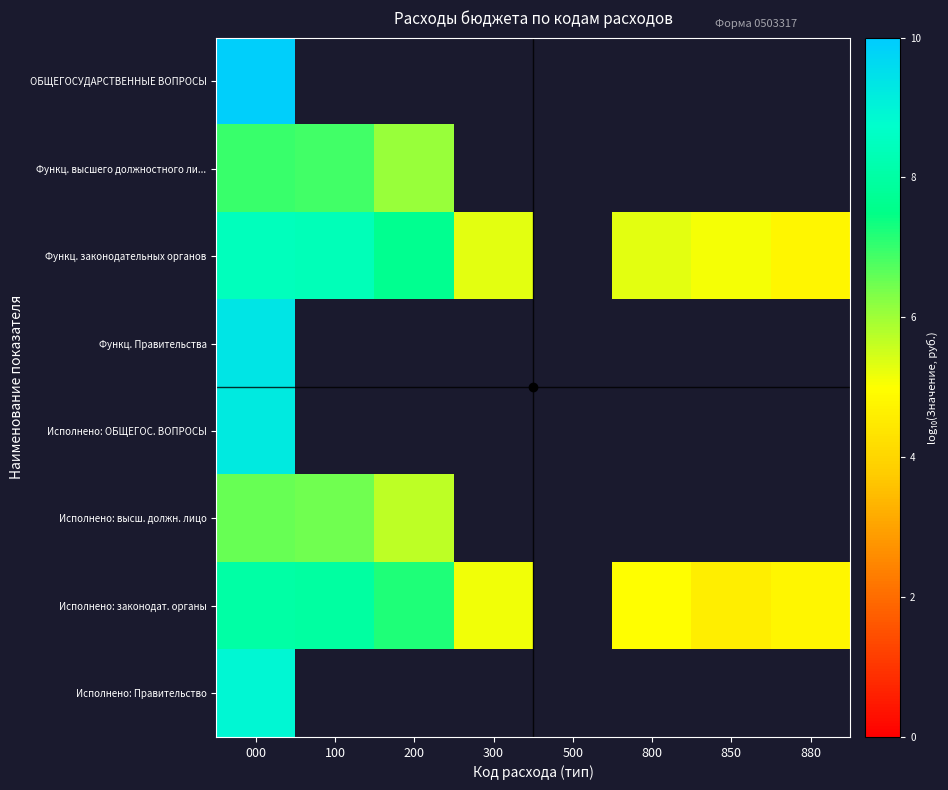

At which label is Функц. высшего должностного ли... closest to 6?

200